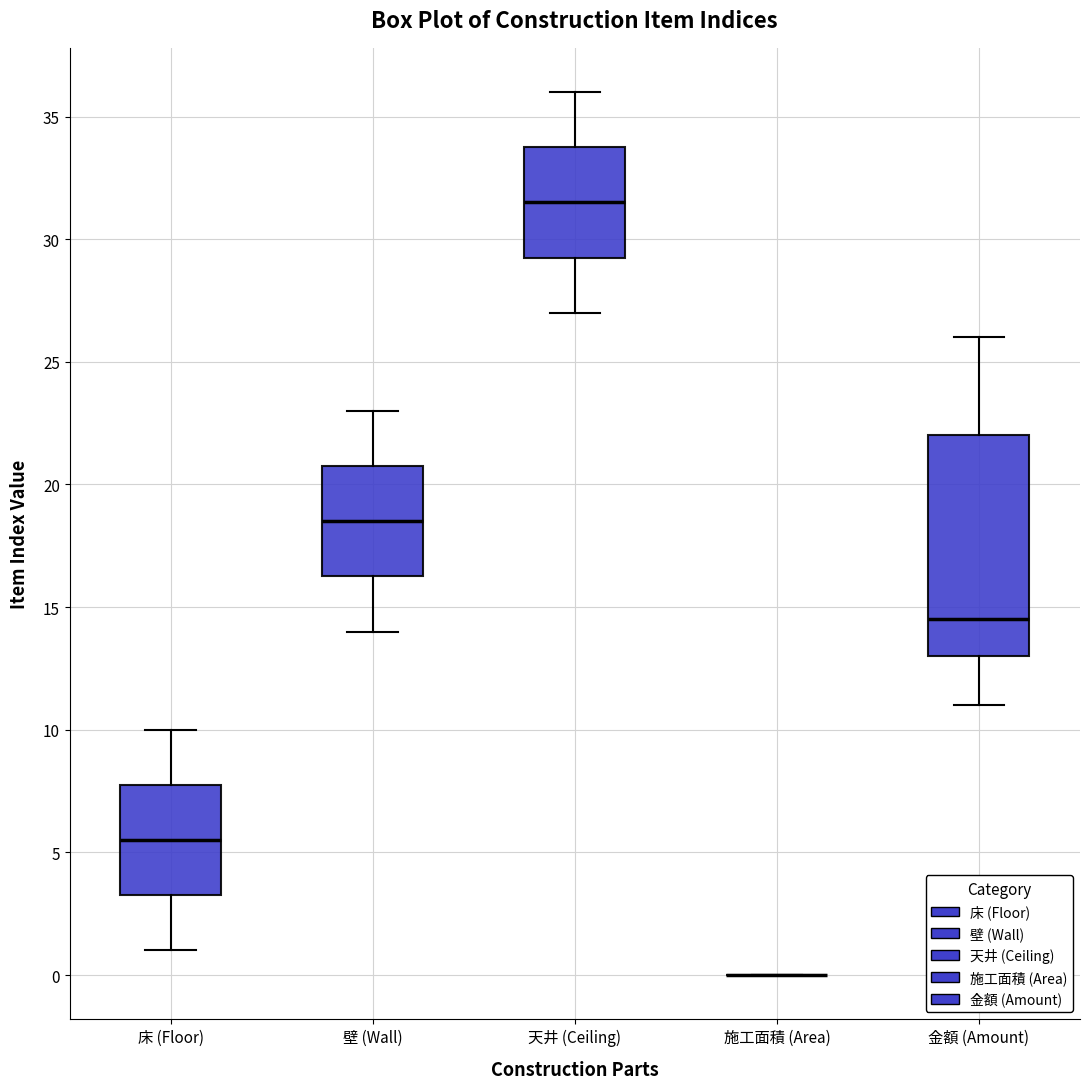

Which box is the tallest, from its lower edge to its upper edge?

金額 (Amount)